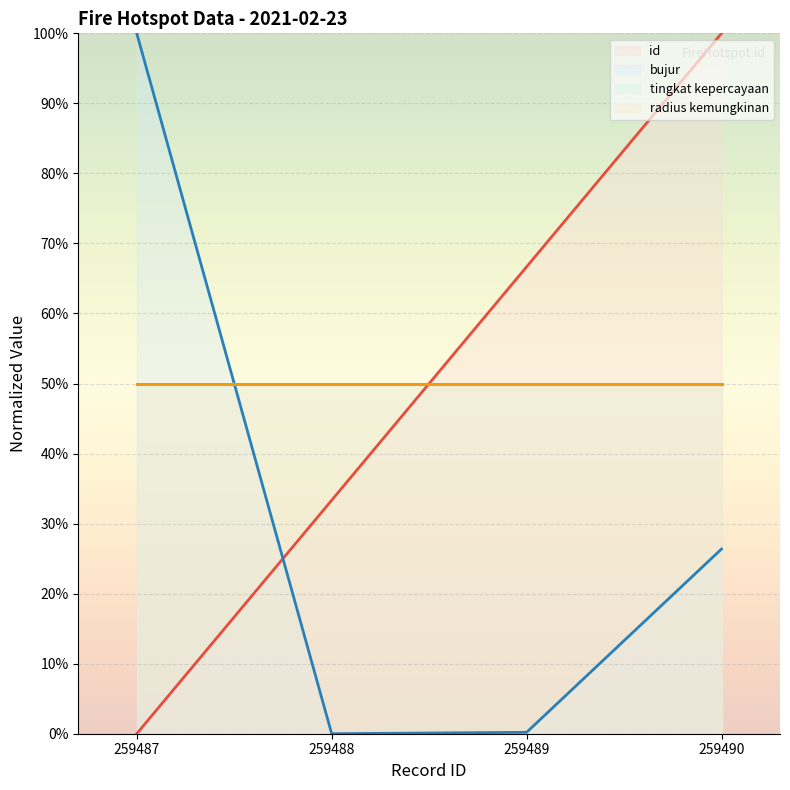

Which label corresponds to the smallest value in the chart?

259487